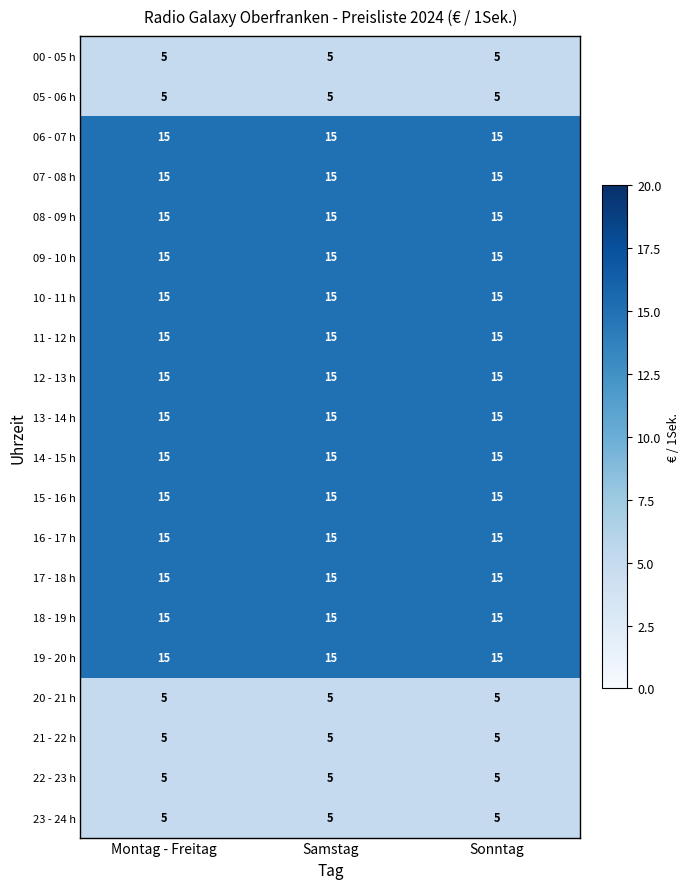

What is the lowest value of the 14 - 15 h series?

15